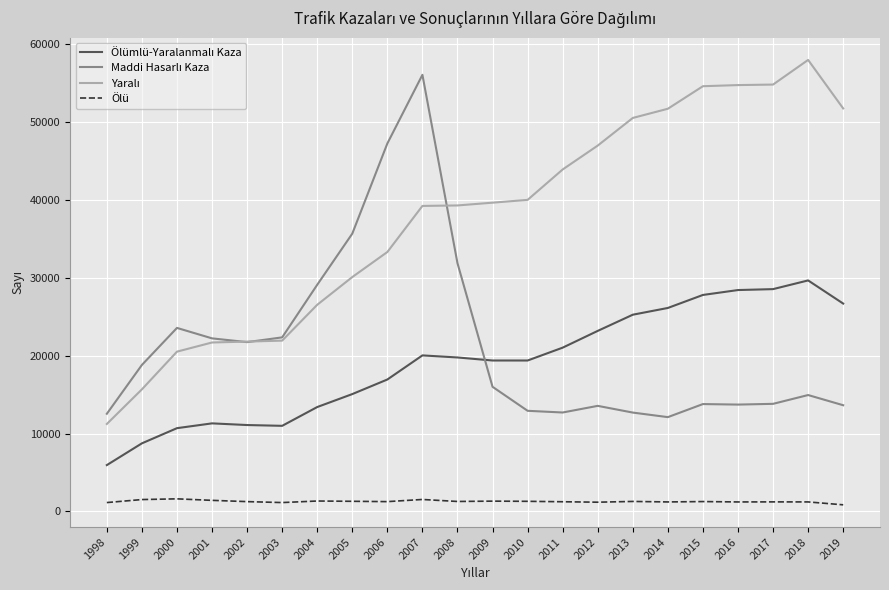

What is the maximum value shown in the chart?

57993